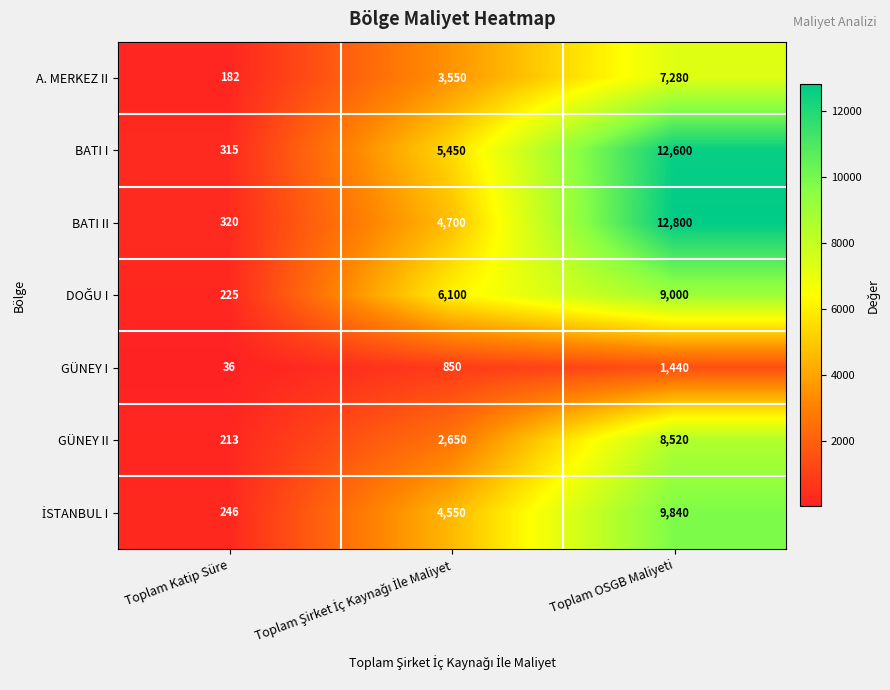

How many A. MERKEZ II values are between 182 and 7280?

3